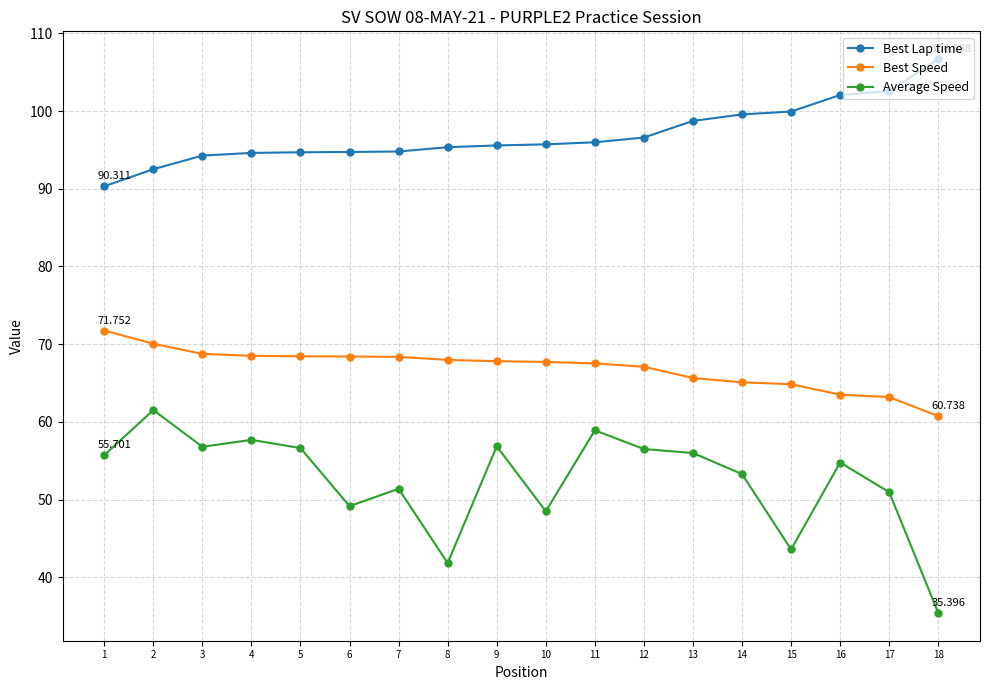

What is the value of the Best Lap time point at the 6th from the left?

94.7